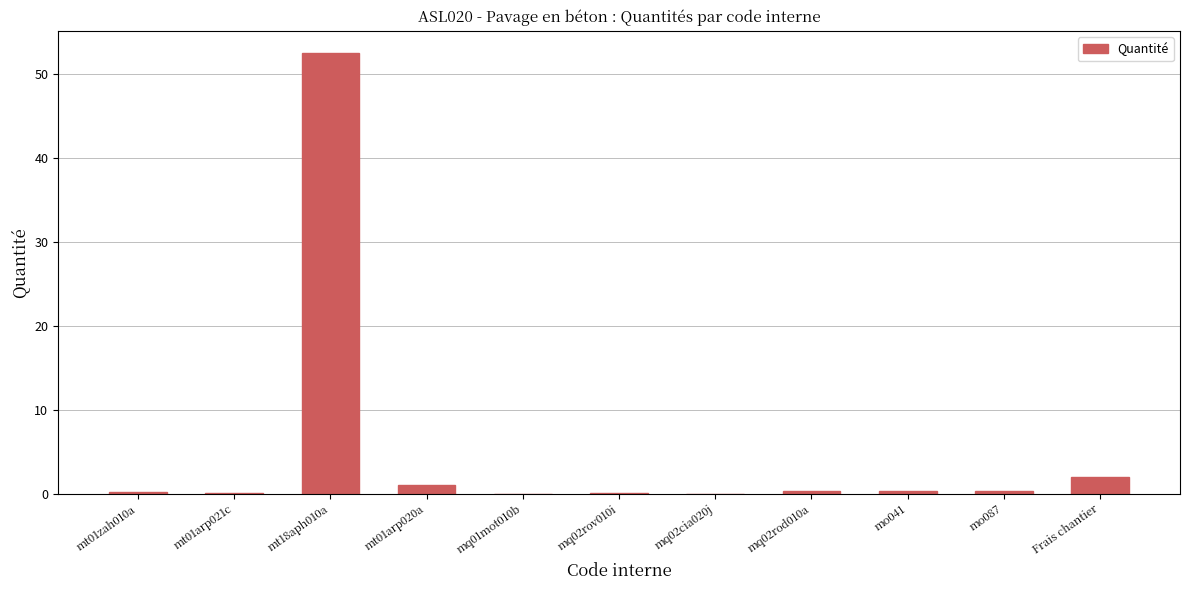

The chart shows a value of 92.9 at mt18aph010a. True or false?

False